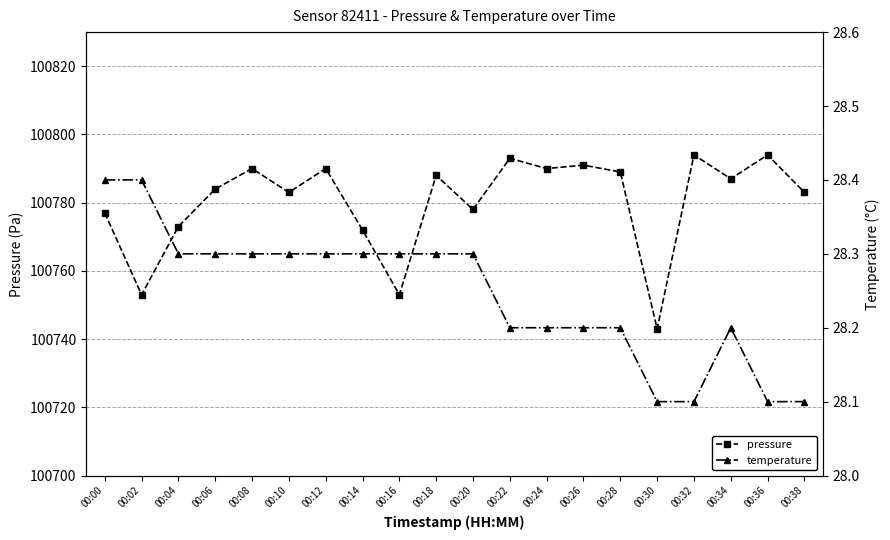

True or false: temperature has a value of 28.2 at 00:34.

True